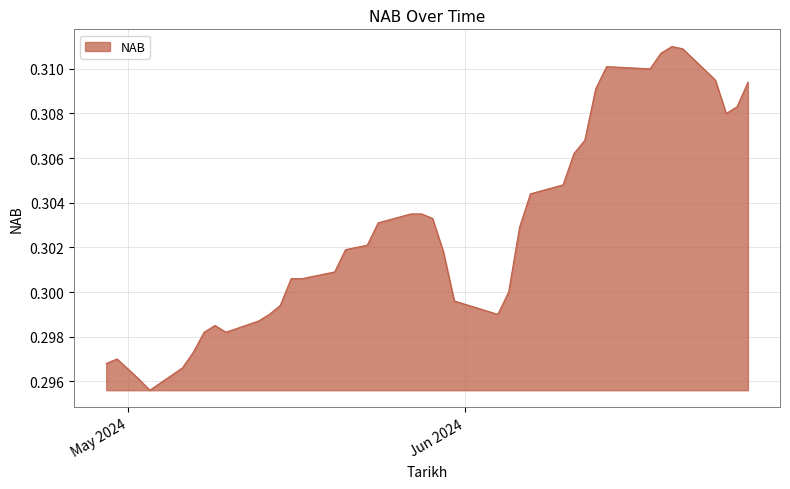

At which category does the chart reach its minimum across all series?

03-05-2024